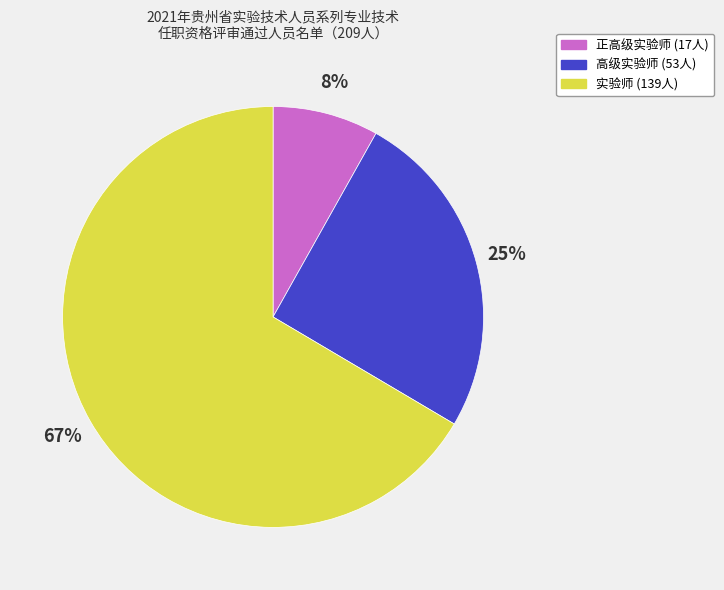

Is 实验师 the majority of the pie?

Yes